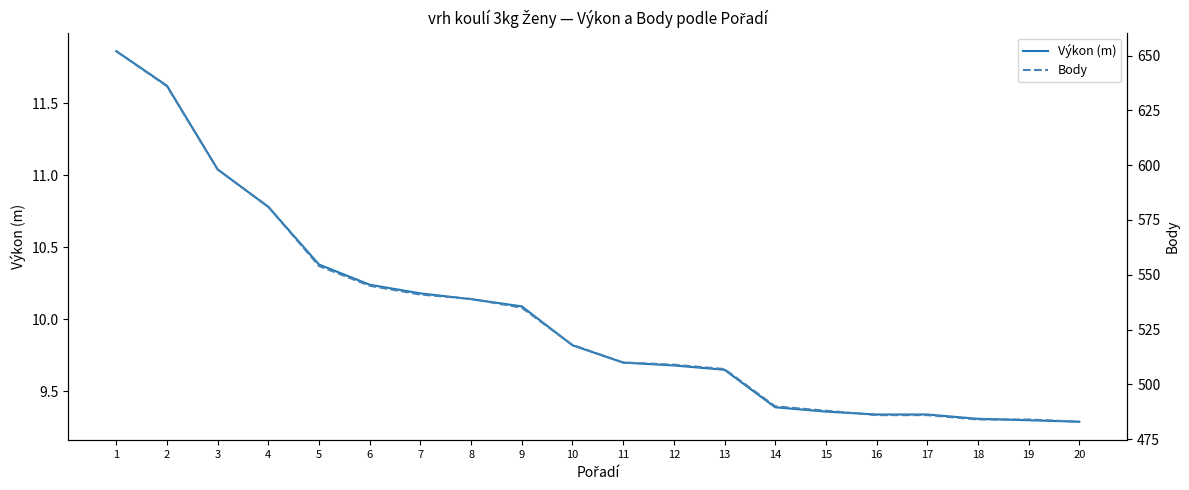

Reading left to right, transcribe all the data shown in this chart.

Výkon (m): 1=11.9	2=11.6	3=11.0	4=10.8	5=10.4	6=10.2	7=10.2	8=10.1	9=10.1	10=9.8	11=9.7	12=9.7	13=9.7	14=9.4	15=9.4	16=9.3	17=9.3	18=9.3	19=9.3	20=9.3
Body: 1=652.0	2=636.0	3=598.0	4=581.0	5=554.0	6=545.0	7=541.0	8=539.0	9=535.0	10=518.0	11=510.0	12=509.0	13=507.0	14=490.0	15=488.0	16=486.0	17=486.0	18=484.0	19=484.0	20=483.0